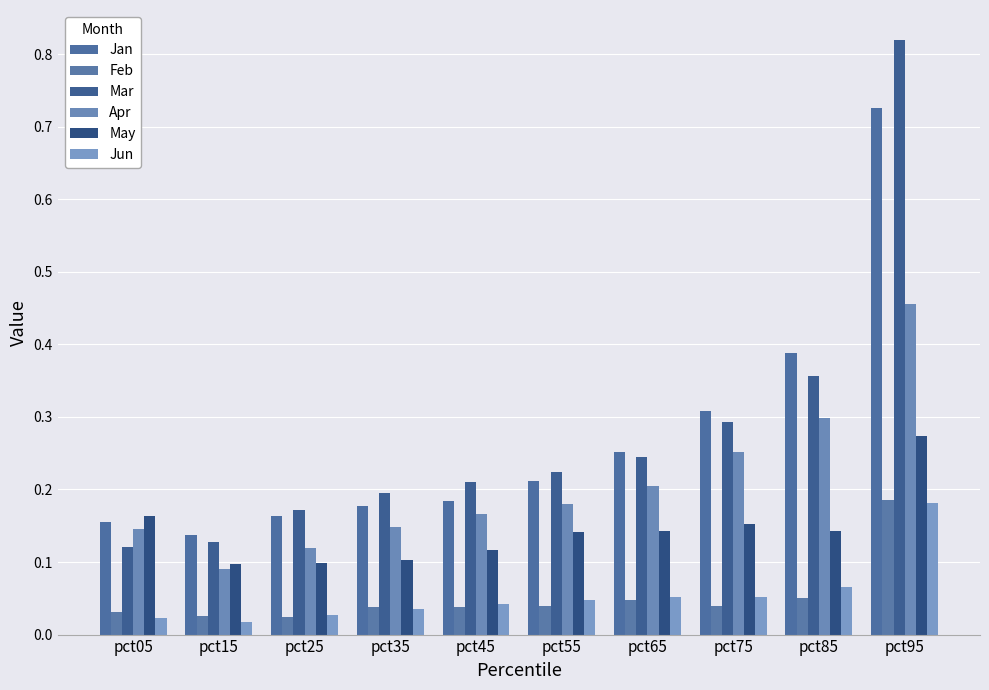

At which category is the sum across all series the highest?

pct95